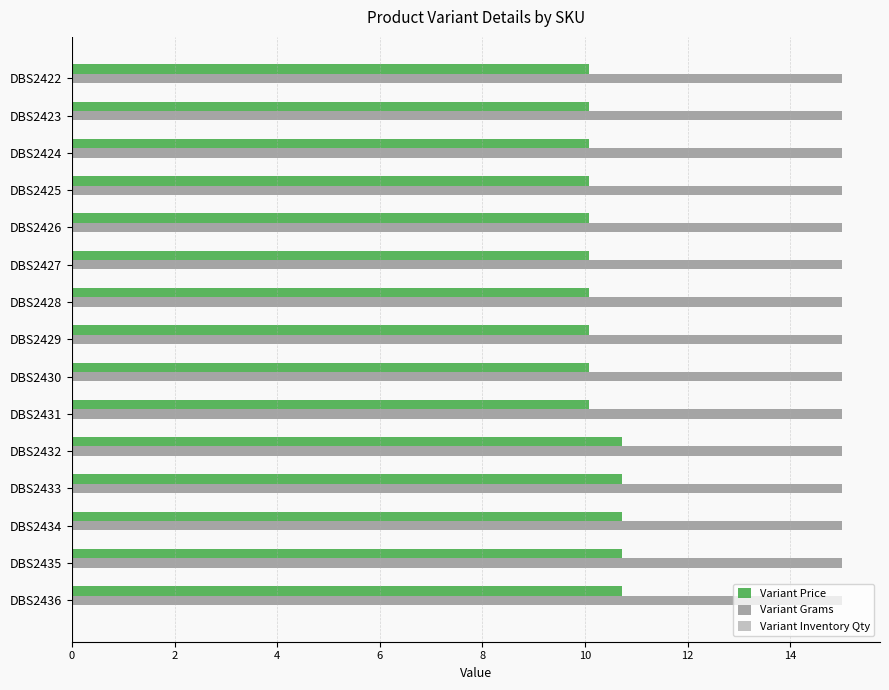

True or false: Variant Grams has a value of 5.5 at DBS2434.

False